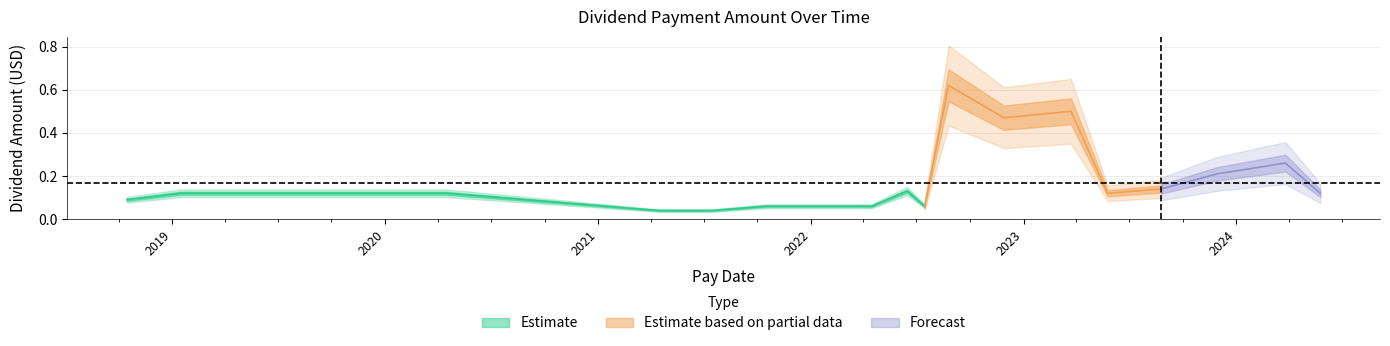

How many interior local valleys (lower than both neighbors) does the data have?

3